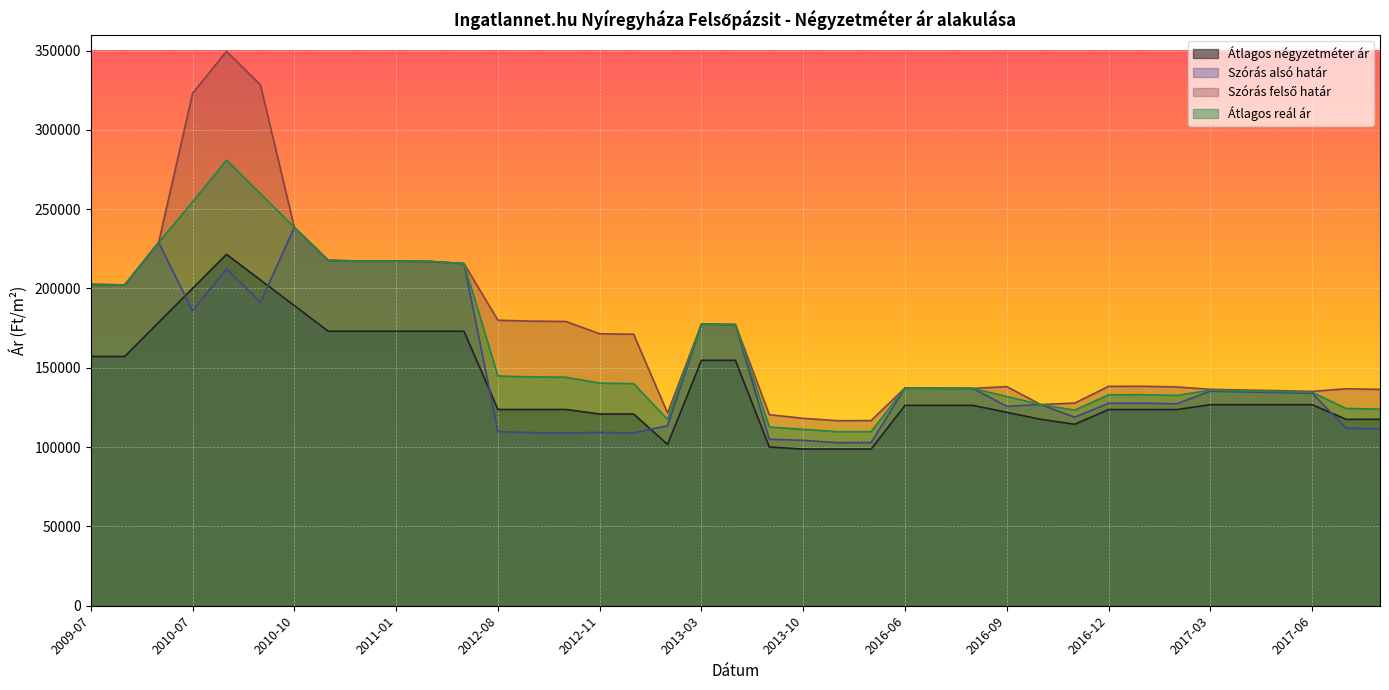

In Átlagos négyzetméter ár, how many points are lower than both neighbors (excluding endpoints)?

2